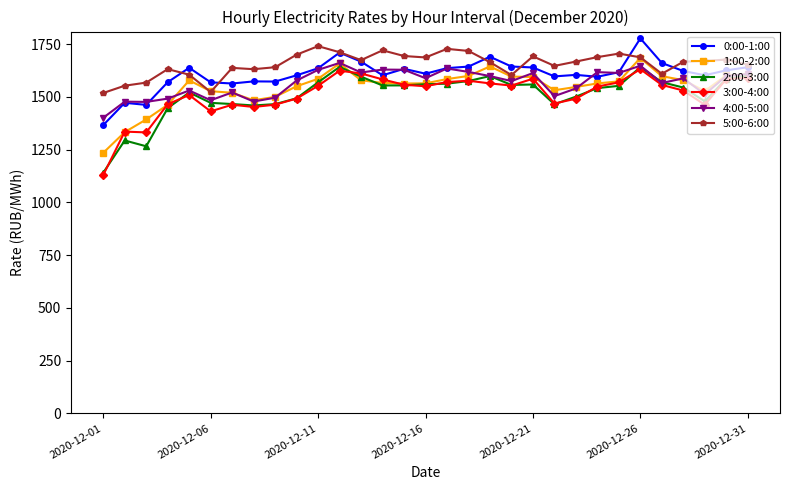

True or false: 2:00-3:00 and 1:00-2:00 cross at least once.

True